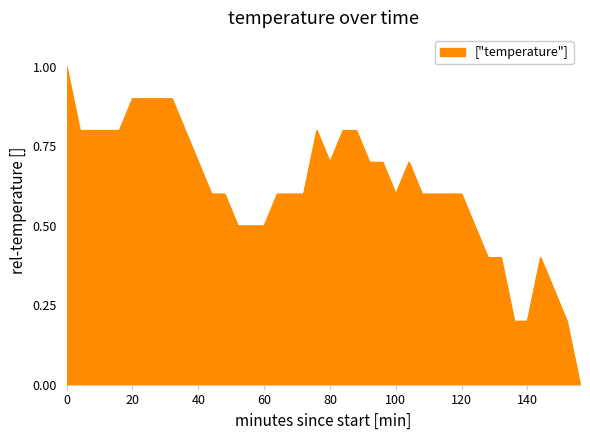

What is the maximum value shown in the chart?

1.0